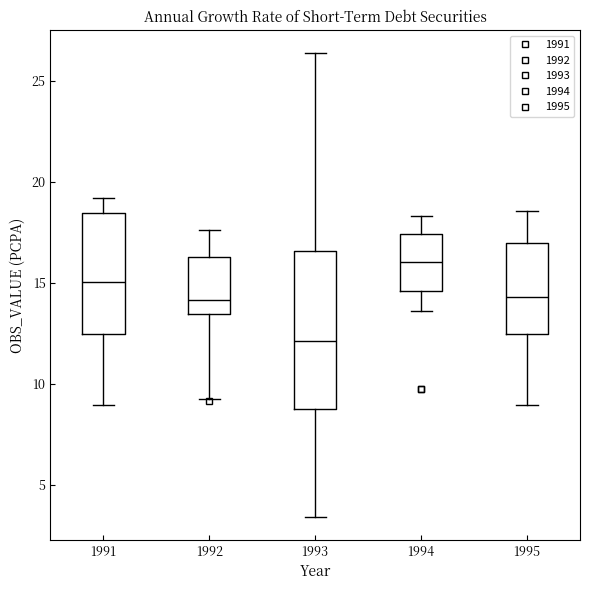

Comparing the boxes themselves (not the whiskers), which one is the tallest?

1993